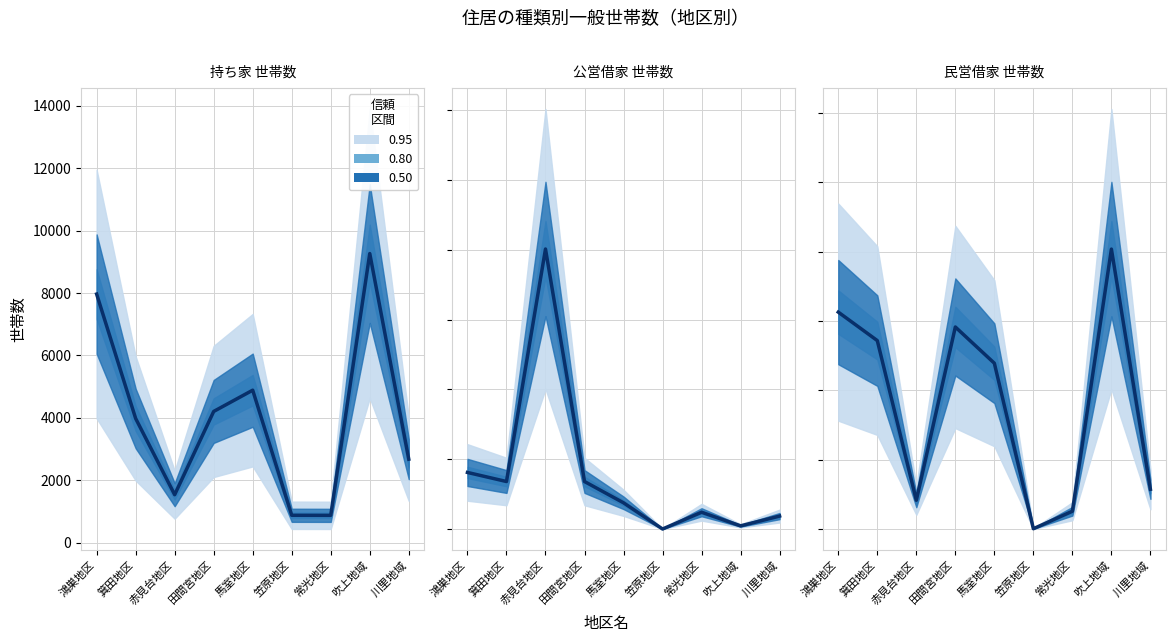

What position from the left is 田間宮地区?

4